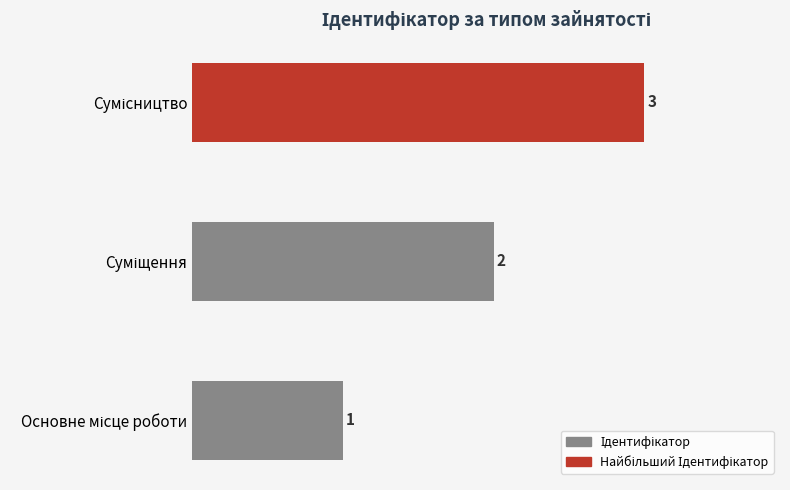

What is the greatest value displayed?

3